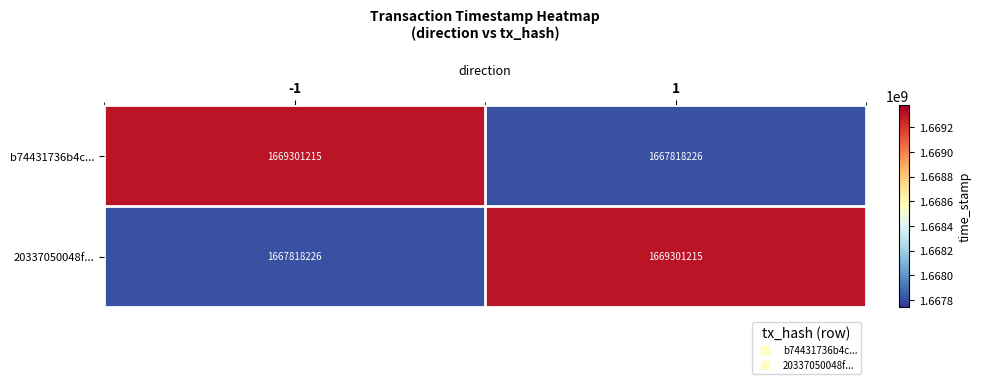

What is the greatest value displayed?

1669301215